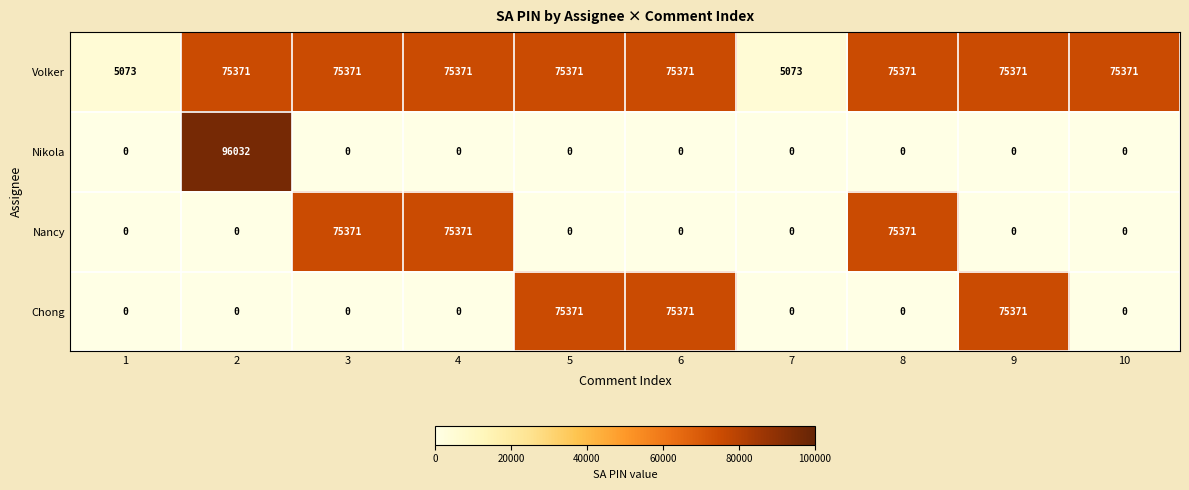

Which series has the largest total across all categories?

Volker